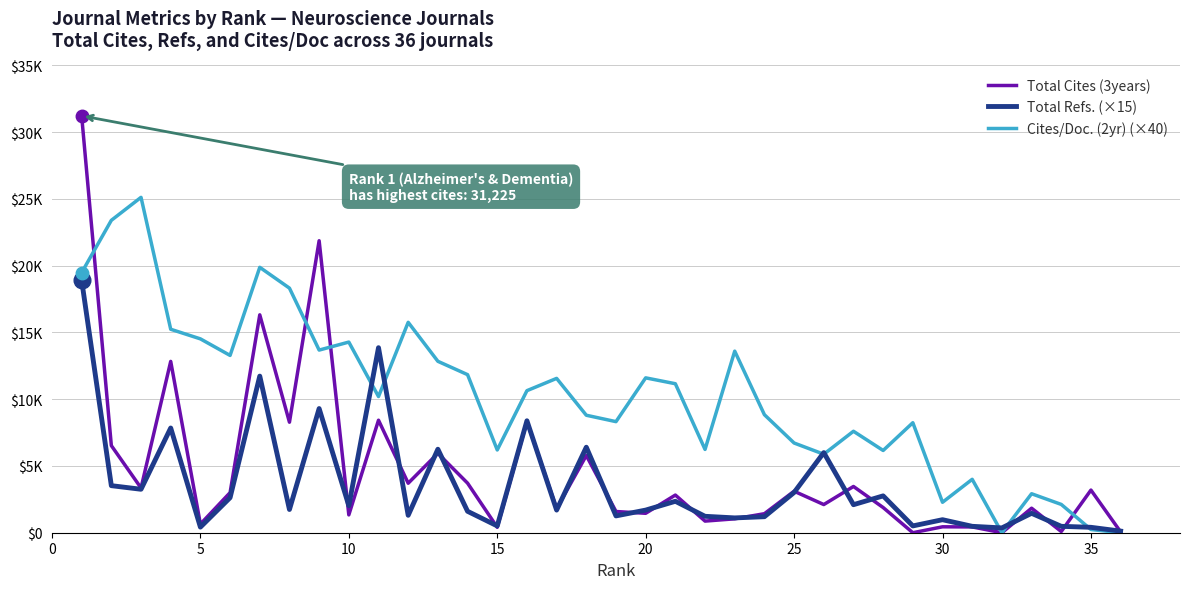

Is this an area chart (filled region under the line)?

No